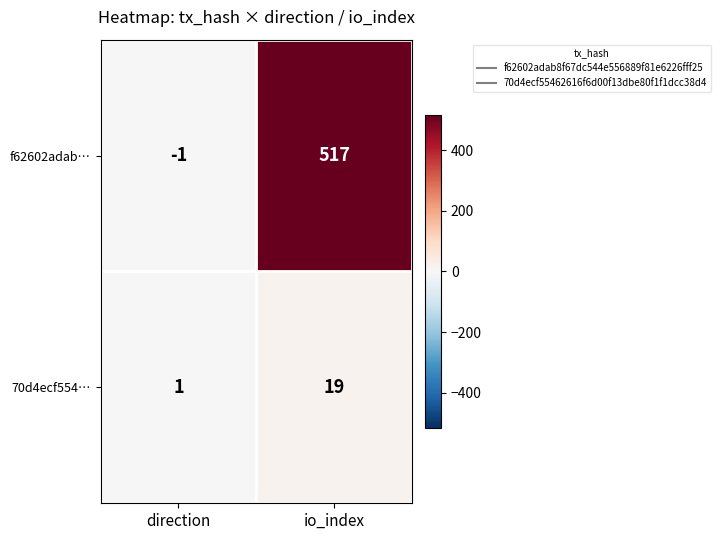

What is the spread (max minus min) of values at io_index?

498